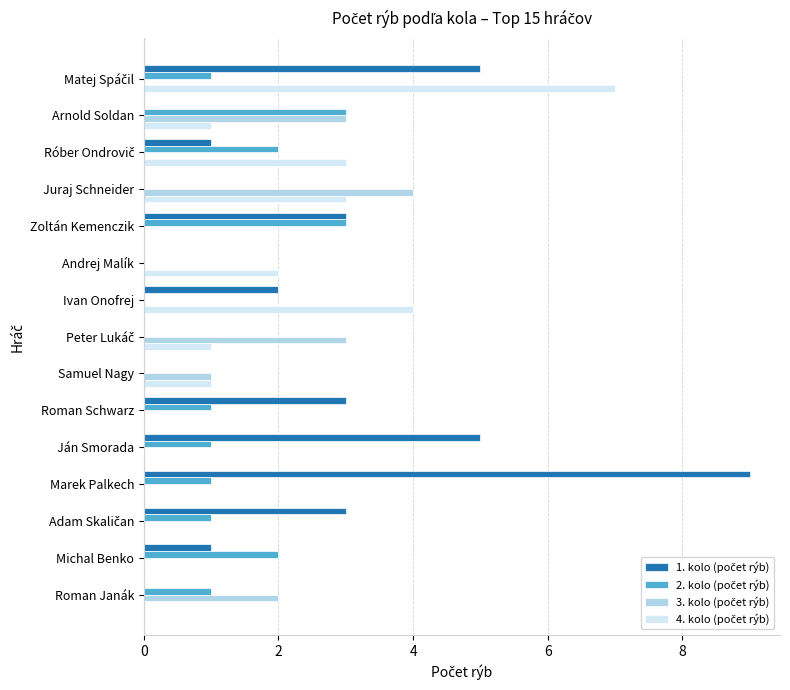

What is the total value across all series at Roman Schwarz?

4